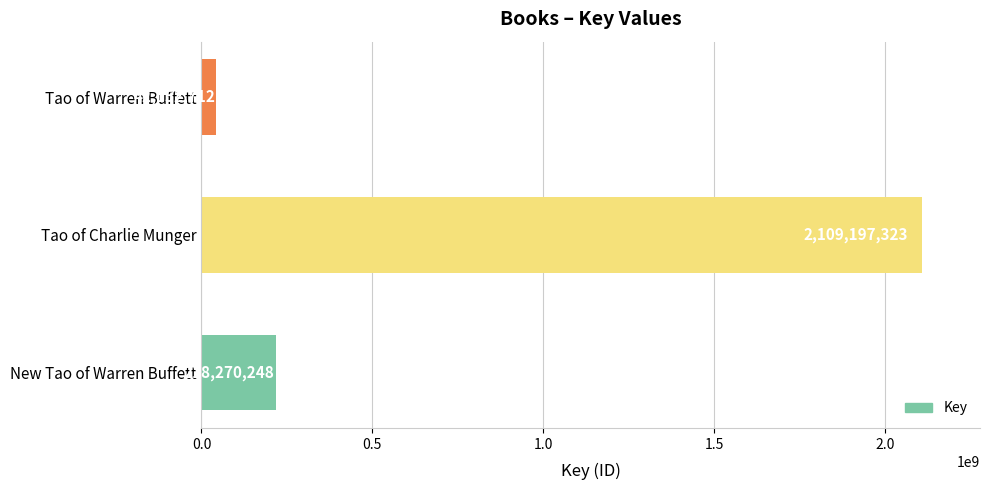

What is the sum of all values?

2369620283